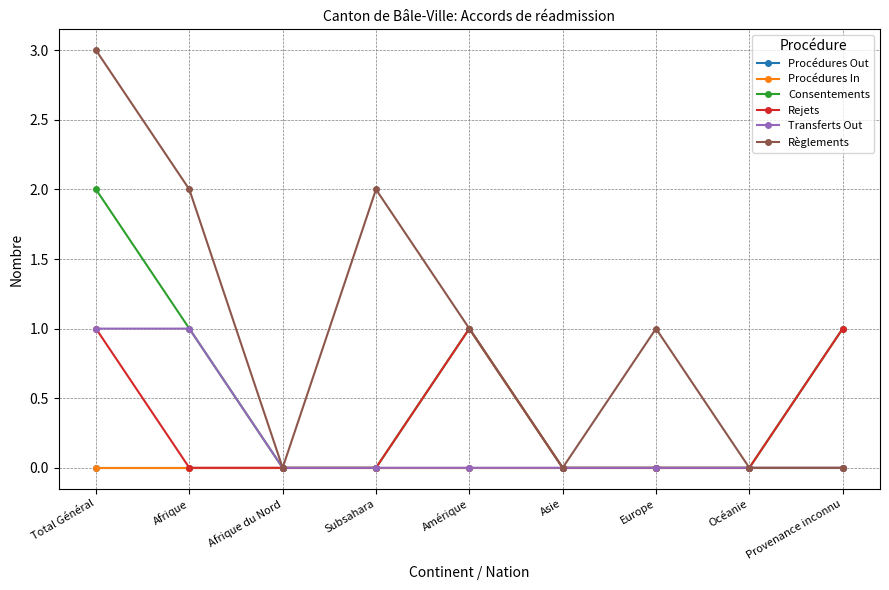

Does the chart have visible grid lines?

Yes